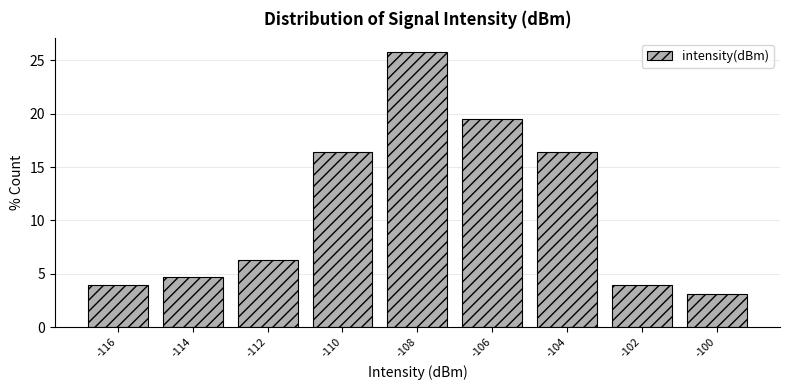

The chart shows a value of 4.7 at -114. True or false?

True